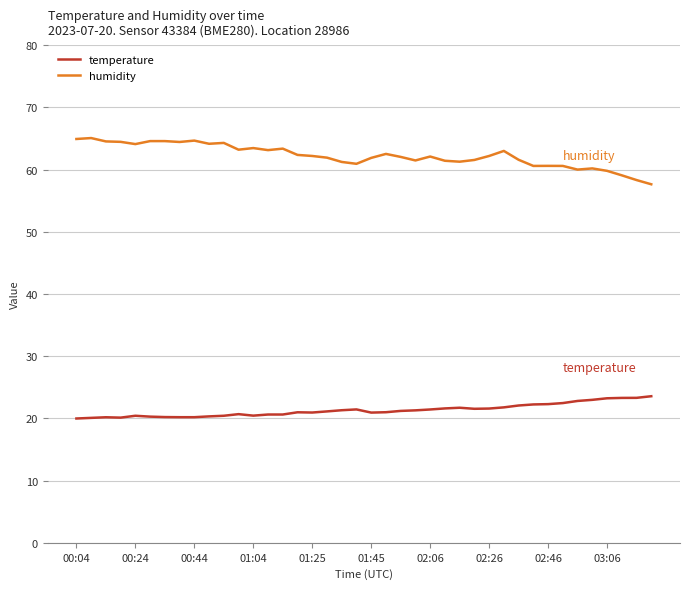

Rank the series by their average value, from lowest to highest.

temperature, humidity